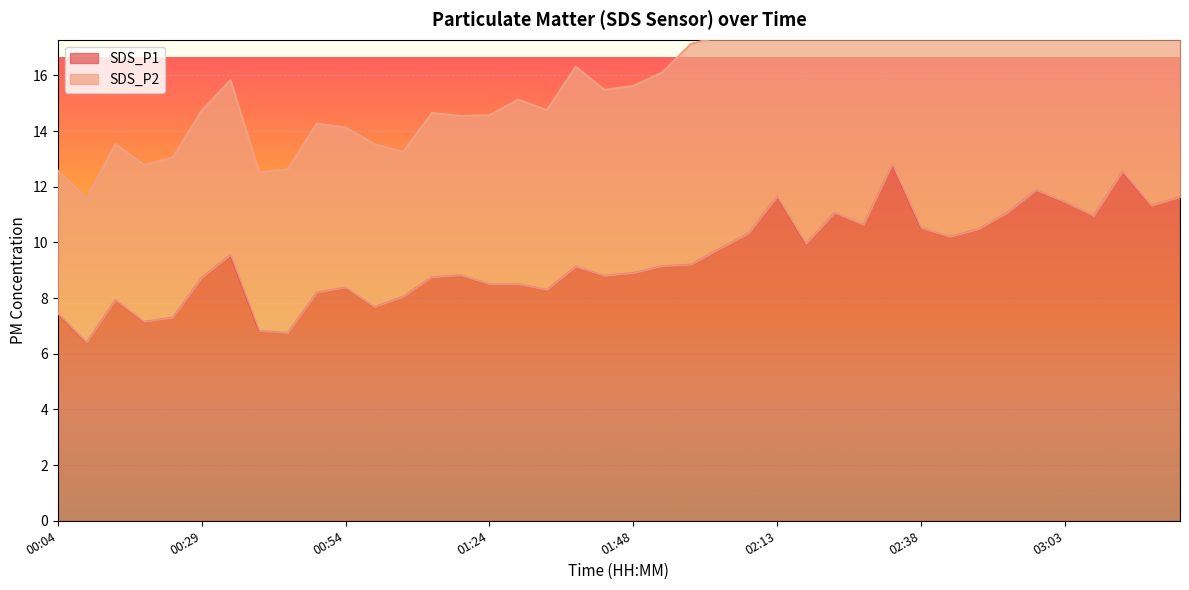

What is the average value?

9.4